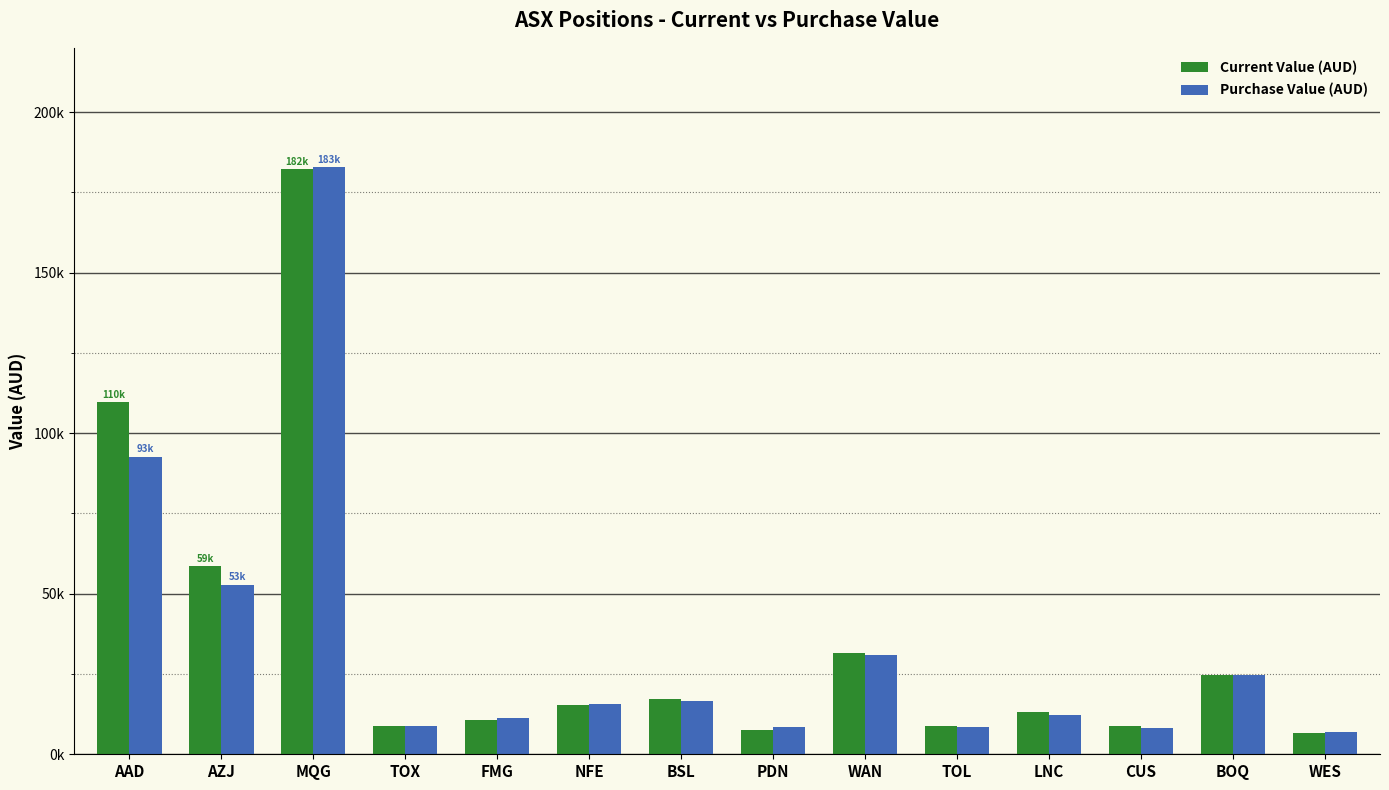

Reading right to left, list all the values displayed in this chart.

Current Value (AUD): WES=6776.0	BOQ=24825.0	CUS=8725.0	LNC=13190.0	TOL=8714.5	WAN=31570.0	PDN=7675.2	BSL=17200.0	NFE=15241.0	FMG=10753.3	TOX=8780.0	MQG=182226.2	AZJ=58584.7	AAD=109620.0
Purchase Value (AUD): WES=6958.0	BOQ=24700.0	CUS=8275.0	LNC=12310.0	TOL=8453.5	WAN=31030.0	PDN=8424.0	BSL=16720.0	NFE=15724.8	FMG=11182.3	TOX=8800.0	MQG=182760.7	AZJ=52715.0	AAD=92655.0